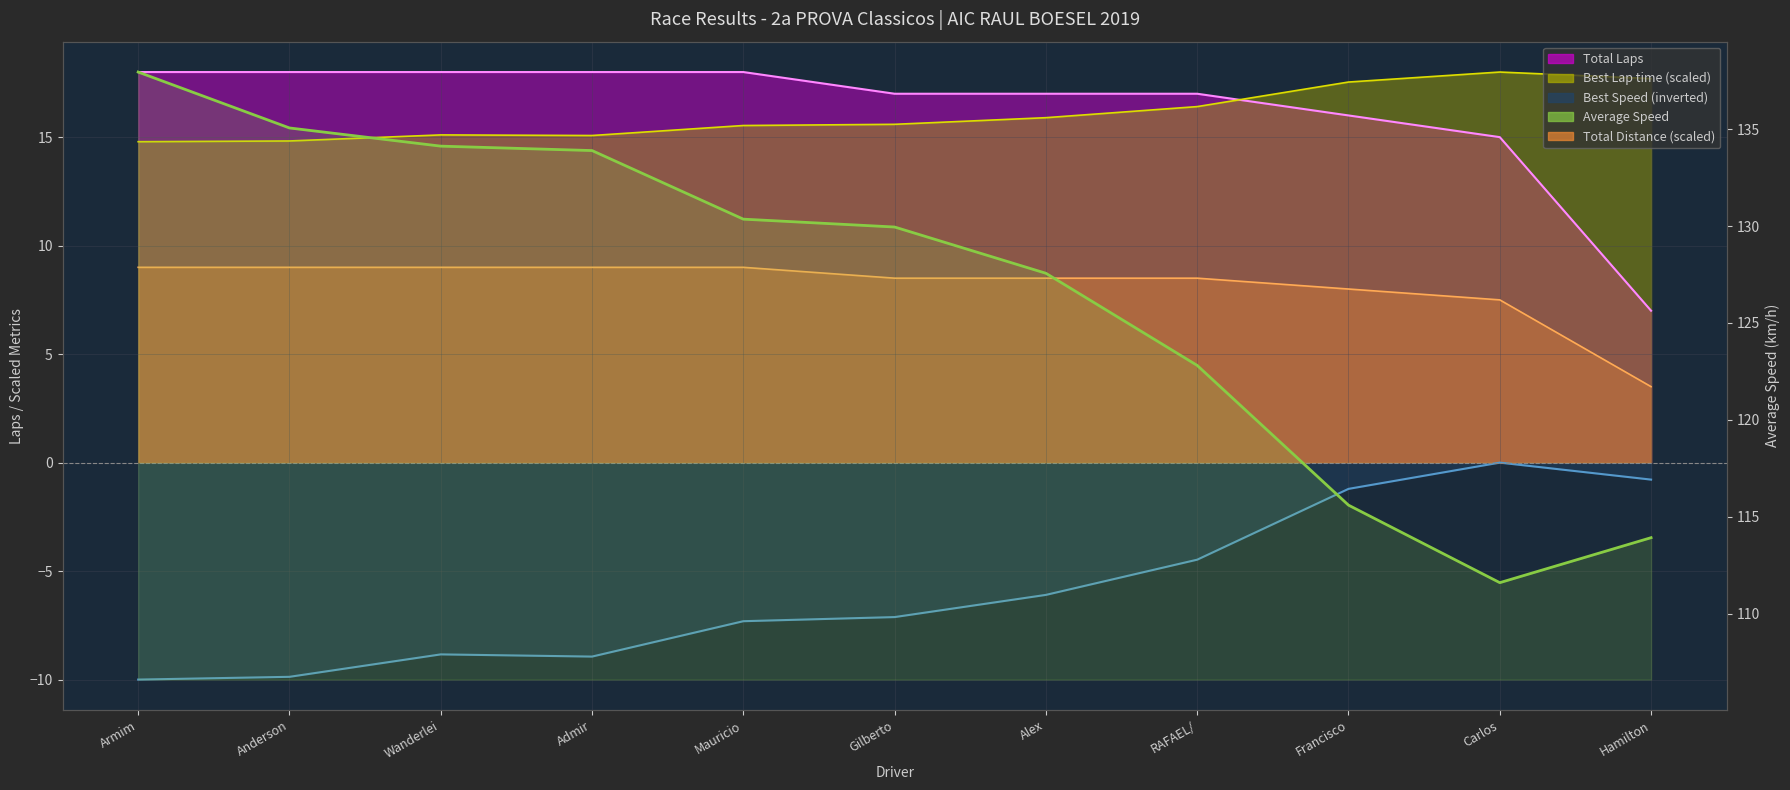

Where does the data first go above 129?

Armim